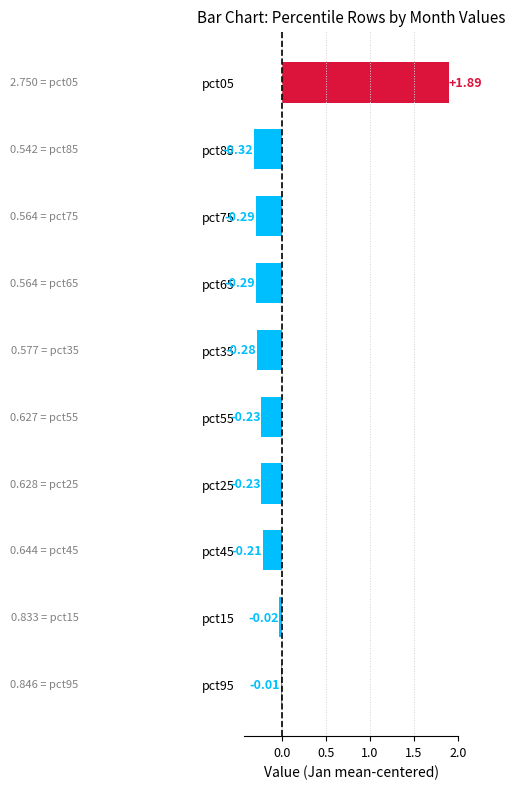

What is the difference between the second highest and minimum values?

0.3